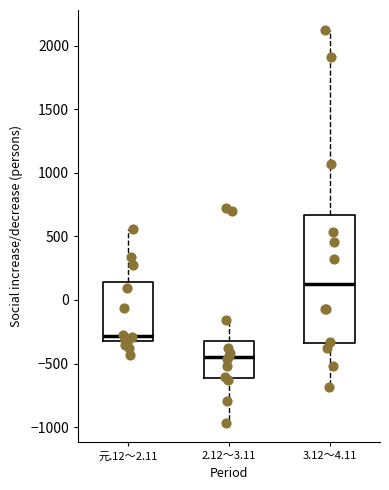

Reading left to right, read every box against the y-axis: the position of its median line, the range the box covers, and the ends of its whiskers. The values are not printed on the chart, so give them approximately, as read against the axis.

元.12～2.11: median -300 (just above the box's lower edge), box -300 to 150, whiskers -450 to 550
2.12～3.11: median -450, box -600 to -300, whiskers -950 to -150
3.12～4.11: median 100, box -350 to 650, whiskers -700 to 2150